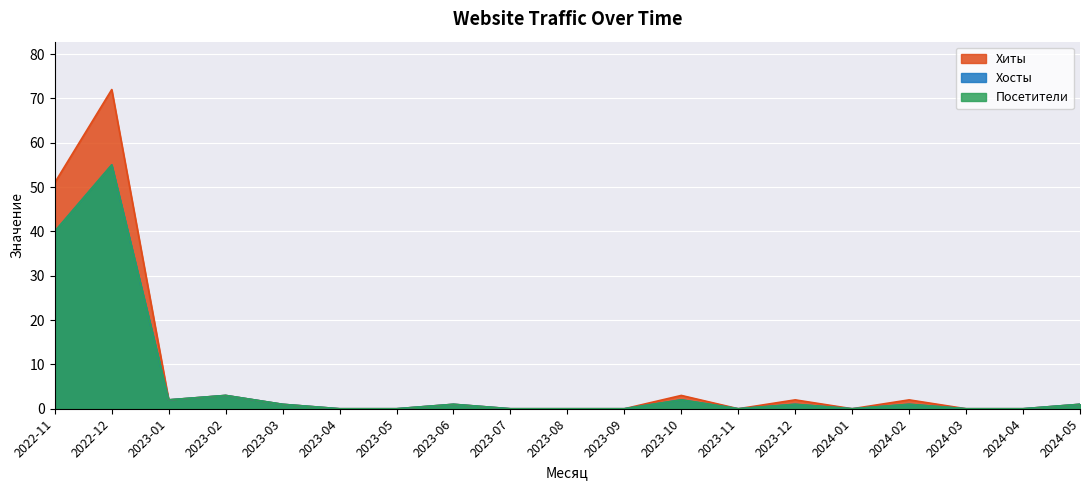

List the series in order of their peak value, lowest first.

Хосты, Посетители, Хиты